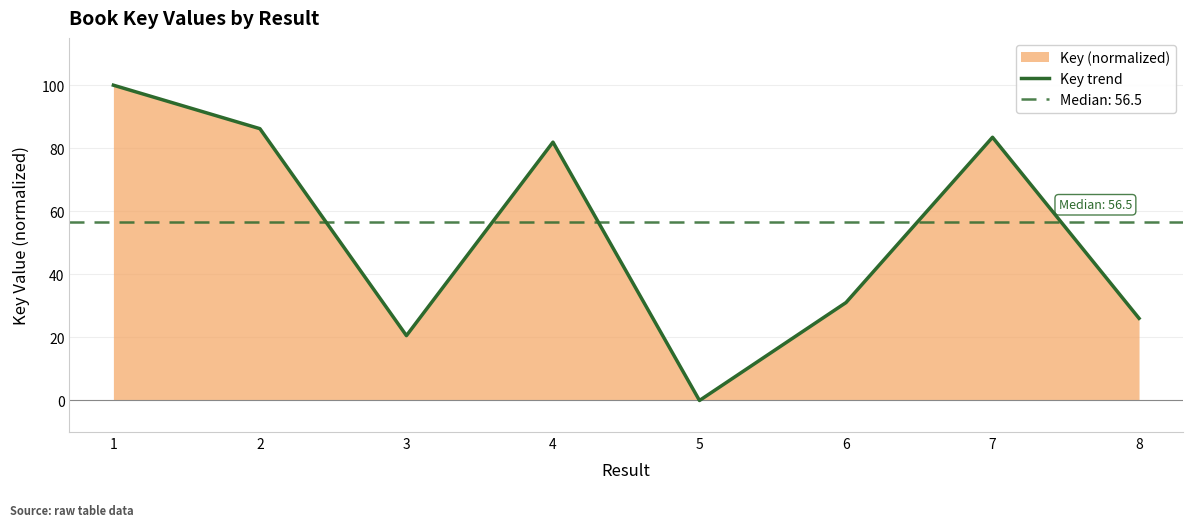

What is the value of the 6th point from the left?

31.1